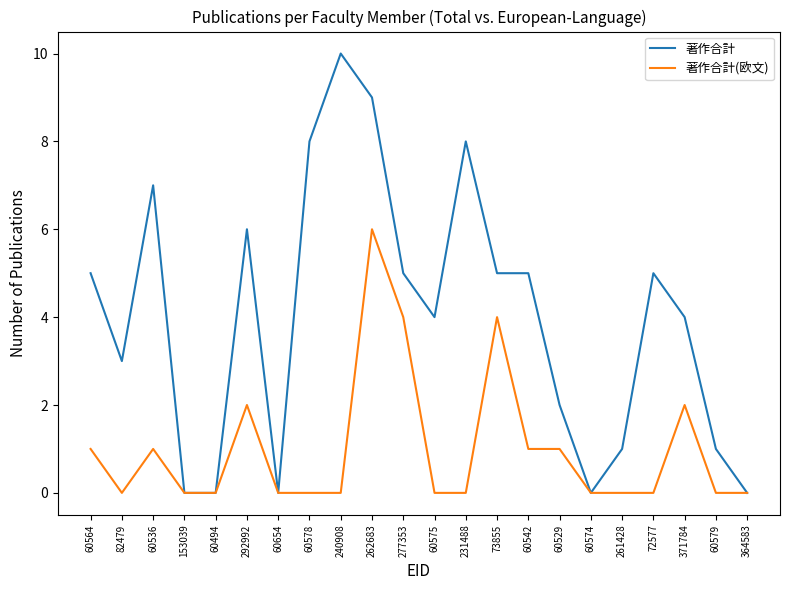

The 著作合計(欧文) series shows 0 at 60575. True or false?

True